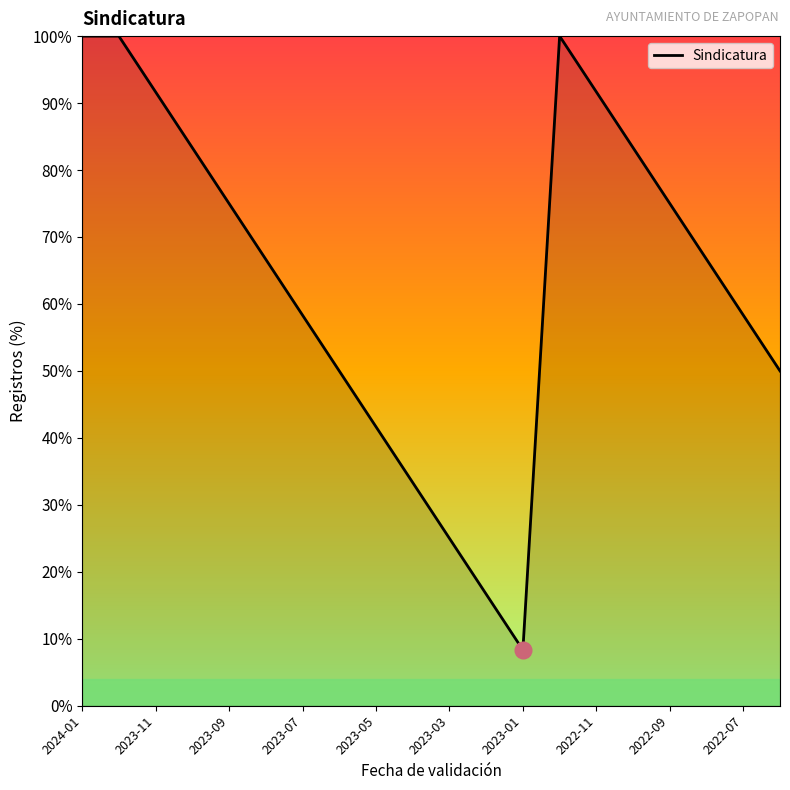

What is the greatest value displayed?

100.0